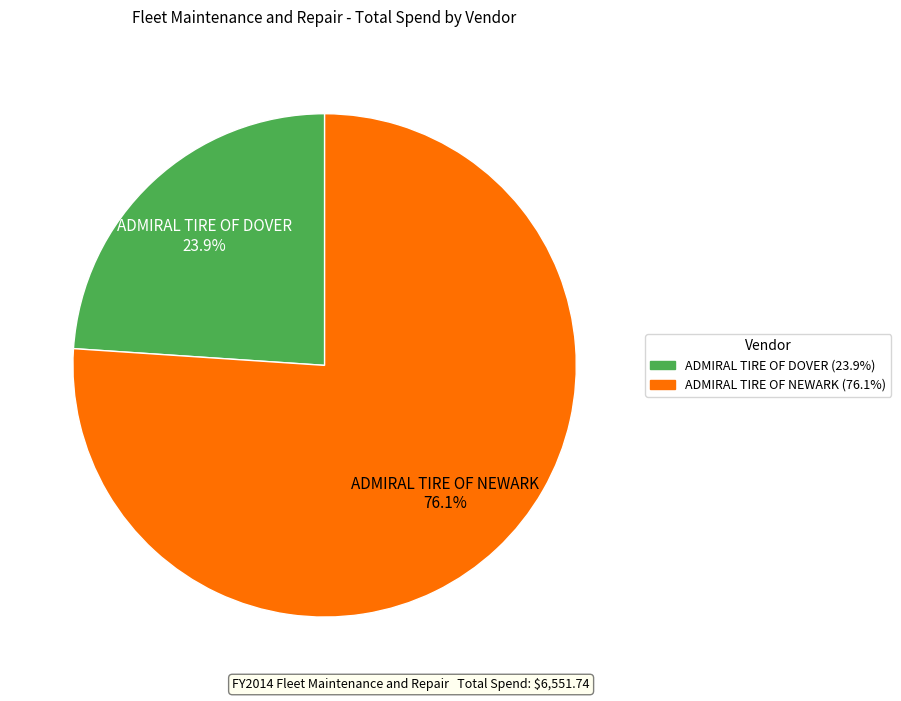

Is there a majority slice in this chart?

Yes